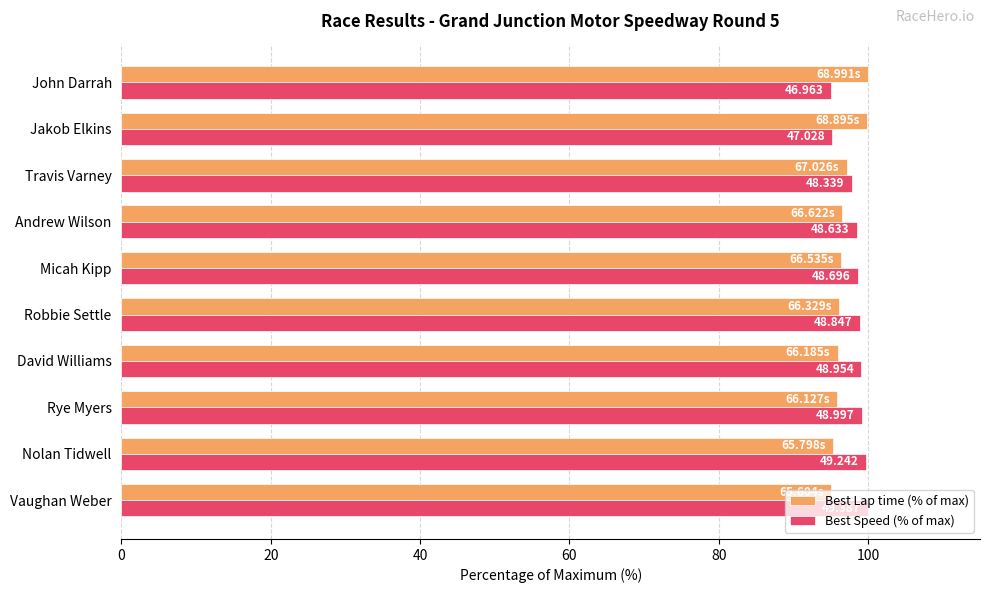

What are all the series names shown in the legend?

Best Lap time (% of max), Best Speed (% of max)